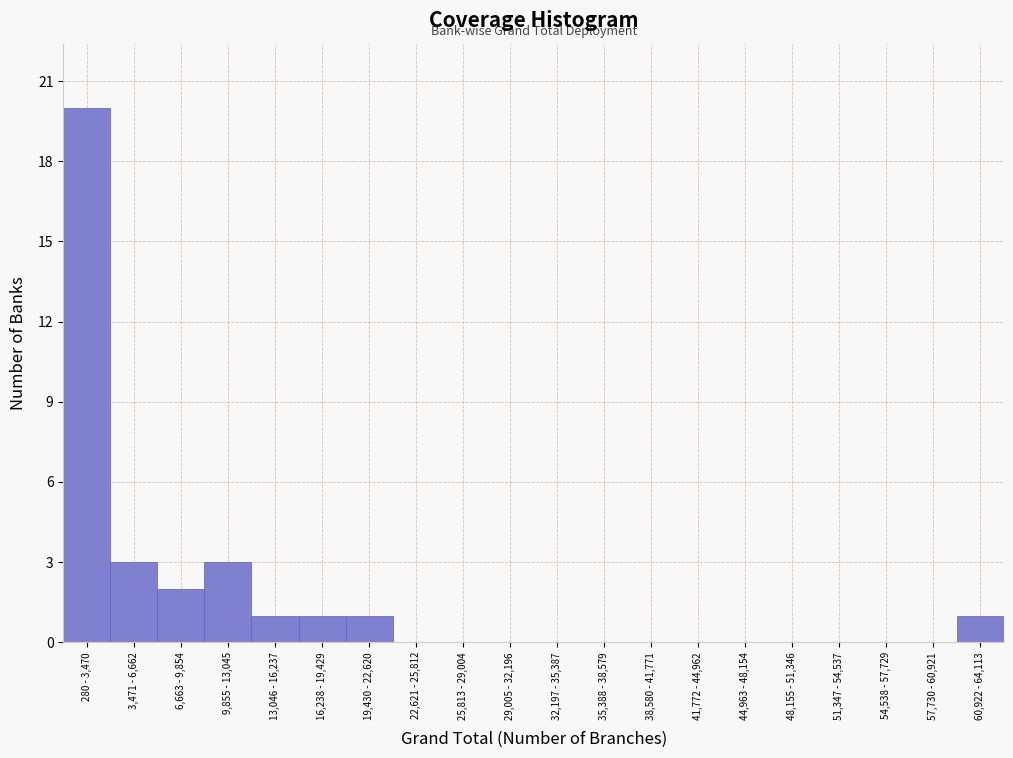

Reading left to right, transcribe all the data shown in this chart.

280 - 3,470=20	3,471 - 6,662=3	6,663 - 9,854=2	9,855 - 13,045=3	13,046 - 16,237=1	16,238 - 19,429=1	19,430 - 22,620=1	22,621 - 25,812=0	25,813 - 29,004=0	29,005 - 32,196=0	32,197 - 35,387=0	35,388 - 38,579=0	38,580 - 41,771=0	41,772 - 44,962=0	44,963 - 48,154=0	48,155 - 51,346=0	51,347 - 54,537=0	54,538 - 57,729=0	57,730 - 60,921=0	60,922 - 64,113=1